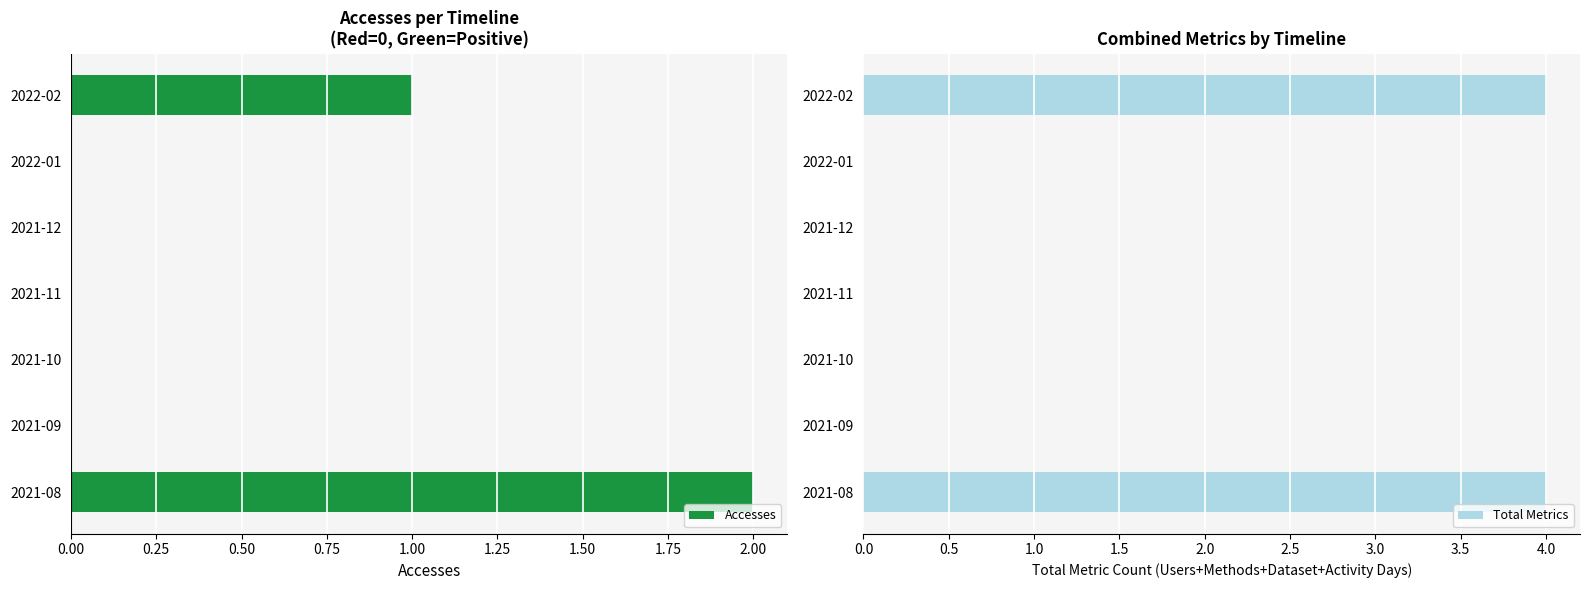

True or false: Accesses has a value of 0 at 2021-11.

True